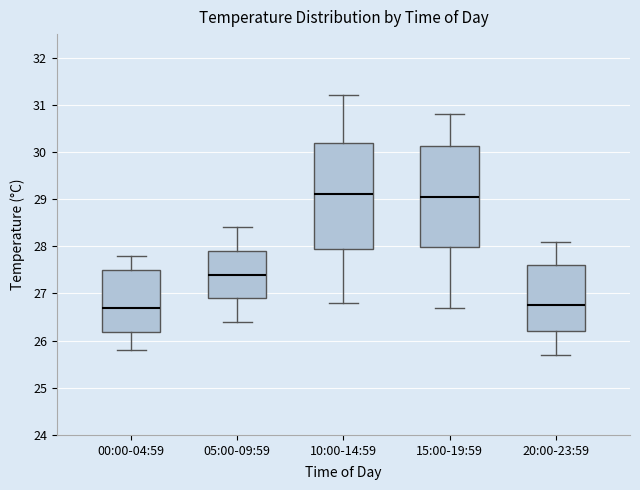

Where does the median line of the box for 05:00-09:59 sit on the y-axis? The values are not printed on the chart, so give them approximately, as read against the axis.

27.4